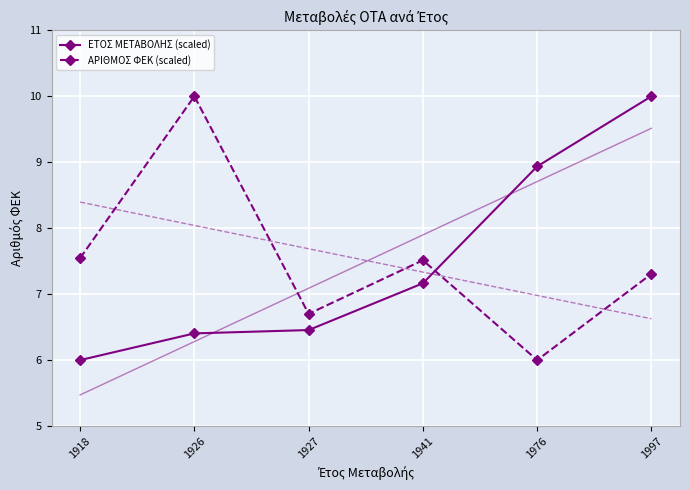

Is it true that ΕΤΟΣ ΜΕΤΑΒΟΛΗΣ (scaled) equals 1.8 at 1927?

False